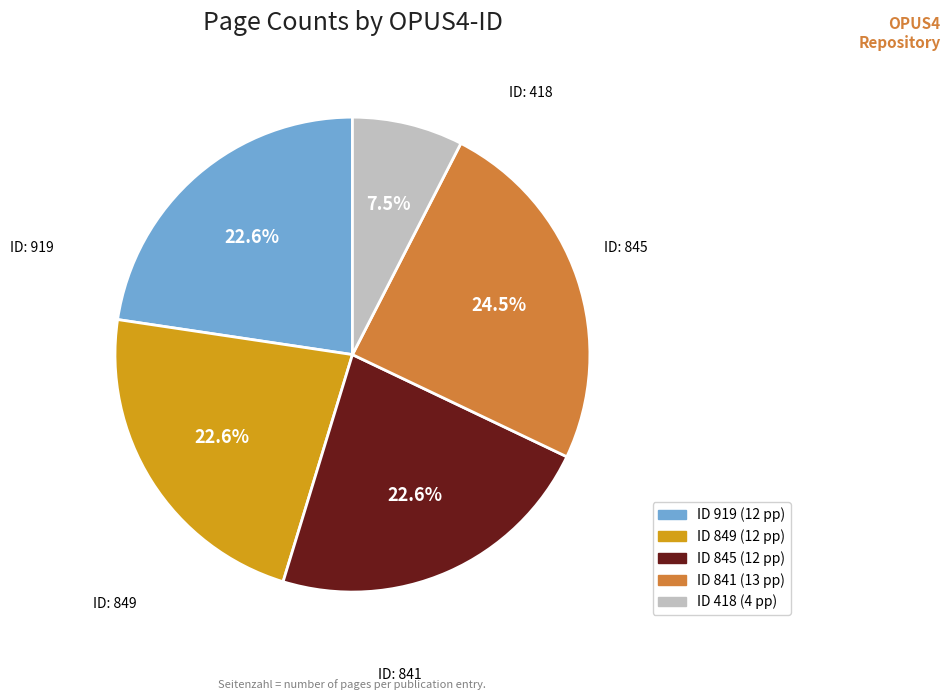

How many slices are in this pie chart?

5